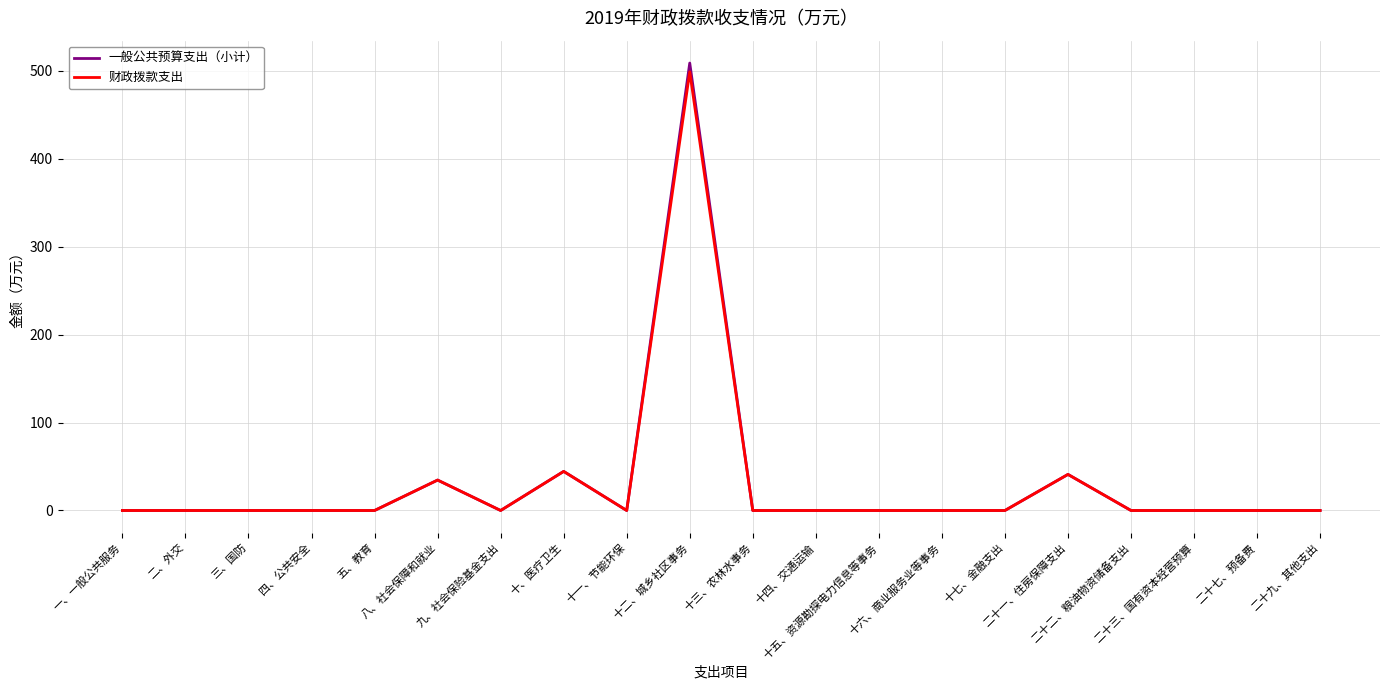

What is the sum of all 财政拨款支出 values?

619.0